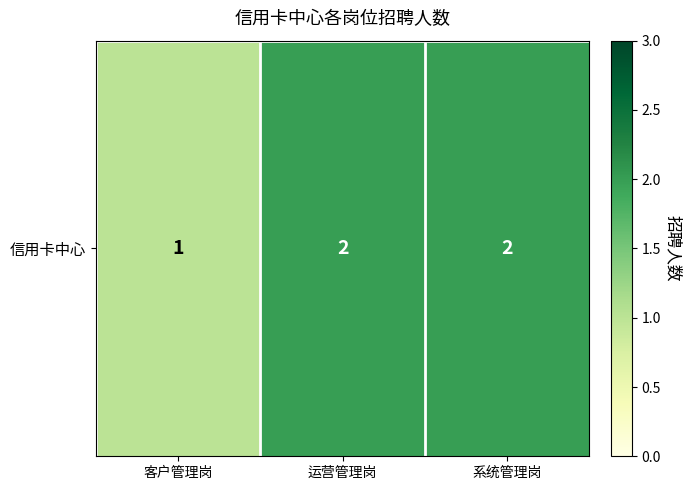

What is the average value?

2